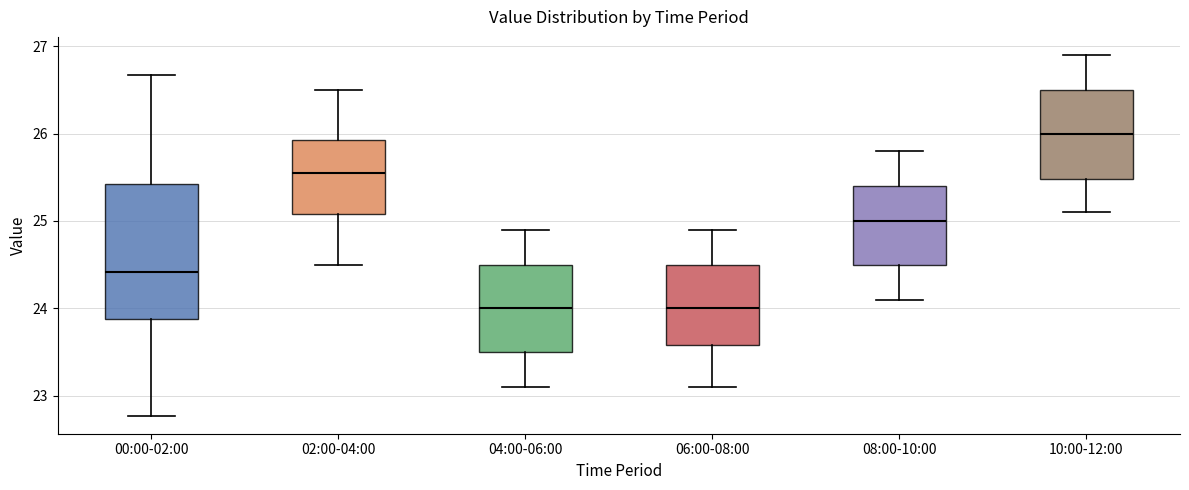

Reading left to right, transcribe this box plot: for each box, give where its median line is, the range the box spans, and where its two whiskers end, as read against the y-axis. The values are not printed on the chart, so give them approximately, as read against the axis.

00:00-02:00: median 24.4, box 23.9 to 25.4, whiskers 22.8 to 26.7
02:00-04:00: median 25.6, box 25.1 to 25.9, whiskers 24.5 to 26.5
04:00-06:00: median 24.0, box 23.5 to 24.5, whiskers 23.1 to 24.9
06:00-08:00: median 24.0, box 23.6 to 24.5, whiskers 23.1 to 24.9
08:00-10:00: median 25.0, box 24.5 to 25.4, whiskers 24.1 to 25.8
10:00-12:00: median 26.0, box 25.5 to 26.5, whiskers 25.1 to 26.9